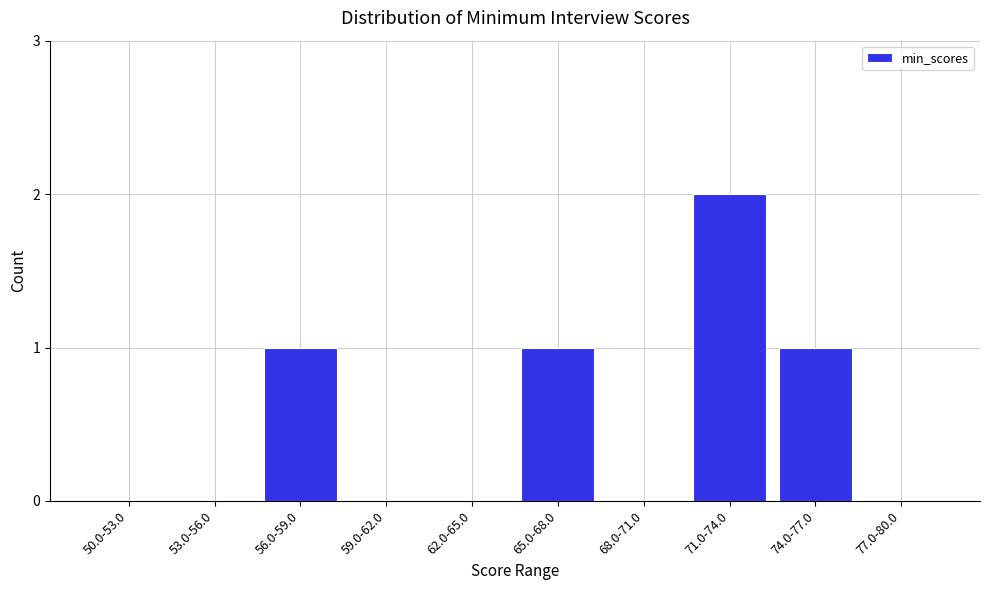

Reading left to right, transcribe all the data shown in this chart.

50.0-53.0=0	53.0-56.0=0	56.0-59.0=1	59.0-62.0=0	62.0-65.0=0	65.0-68.0=1	68.0-71.0=0	71.0-74.0=2	74.0-77.0=1	77.0-80.0=0